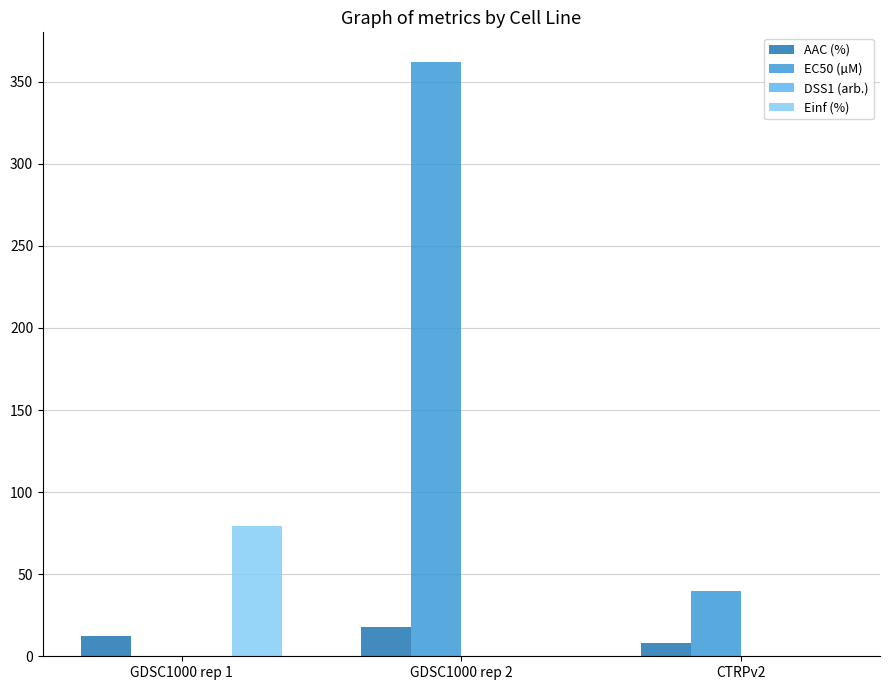

At which category does the chart reach its peak across all series?

GDSC1000 rep 2